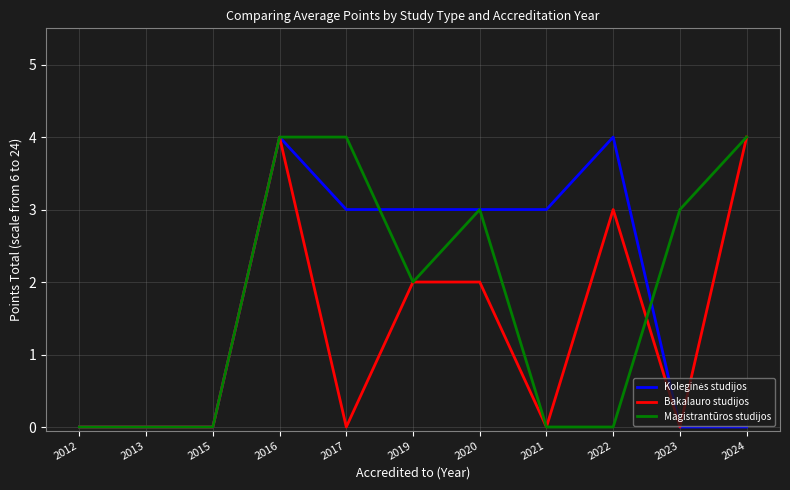

What is the spread (max minus min) of values at 2023?

3